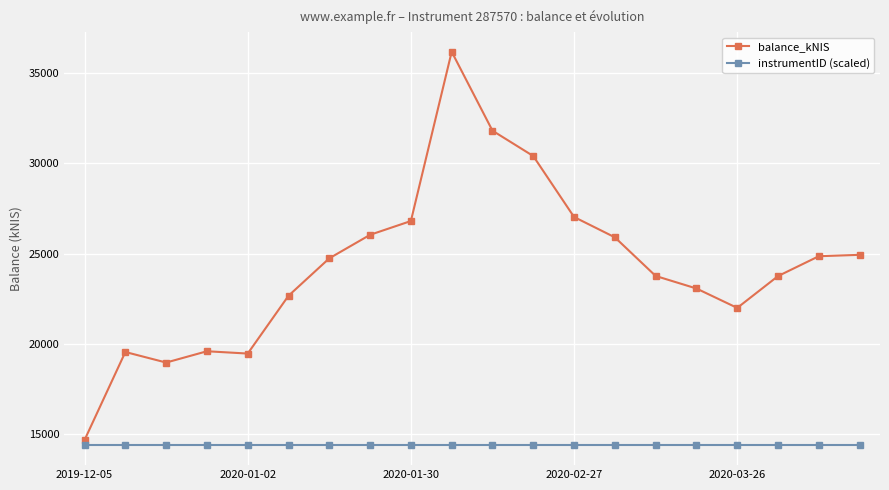

How many data points in balance_kNIS are less than 24743?

10